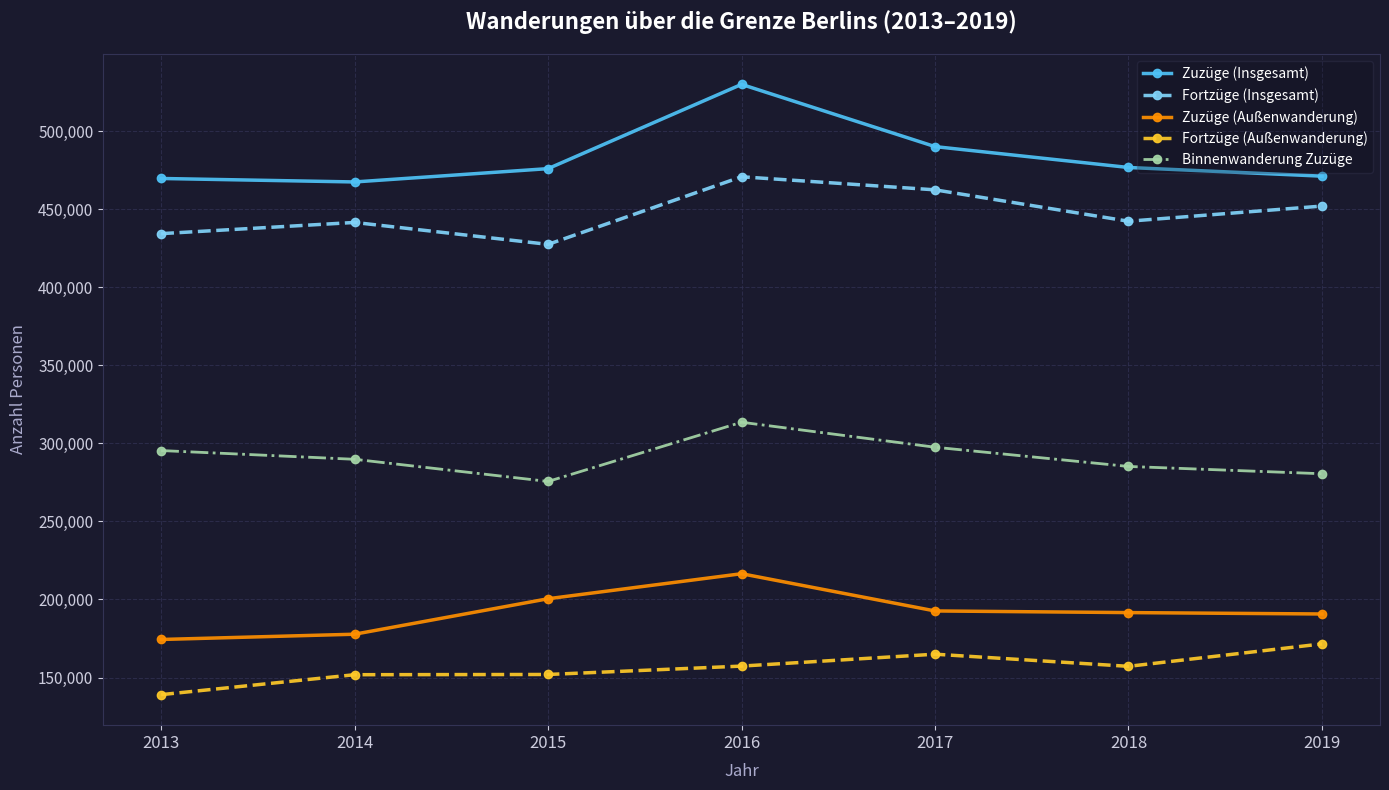

What is the lowest value of the Fortzüge (Außenwanderung) series?

139016